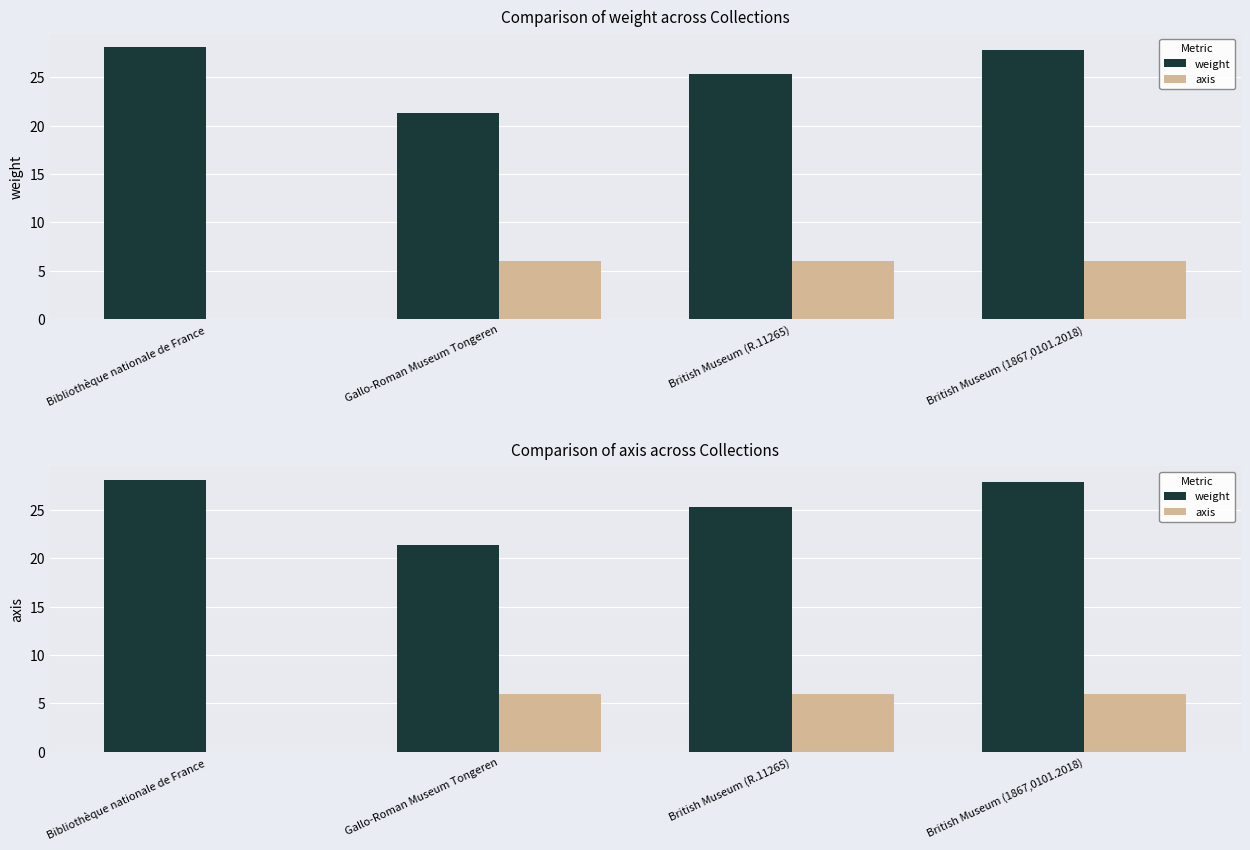

Which label corresponds to the smallest value in the chart?

Bibliothèque nationale de France